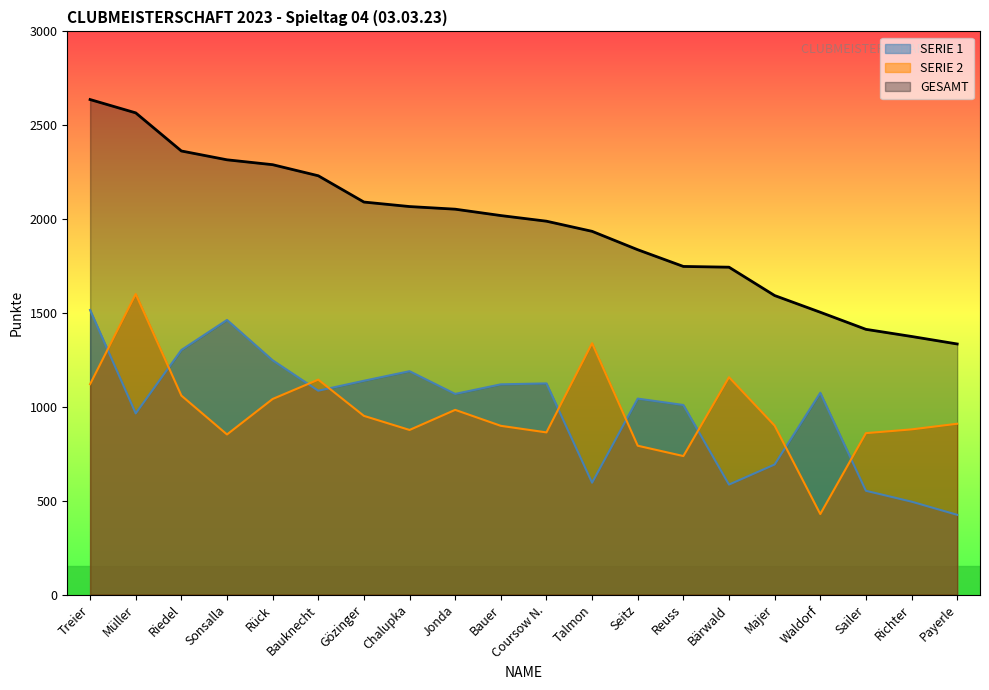

What is the minimum value for SERIE 2?

429